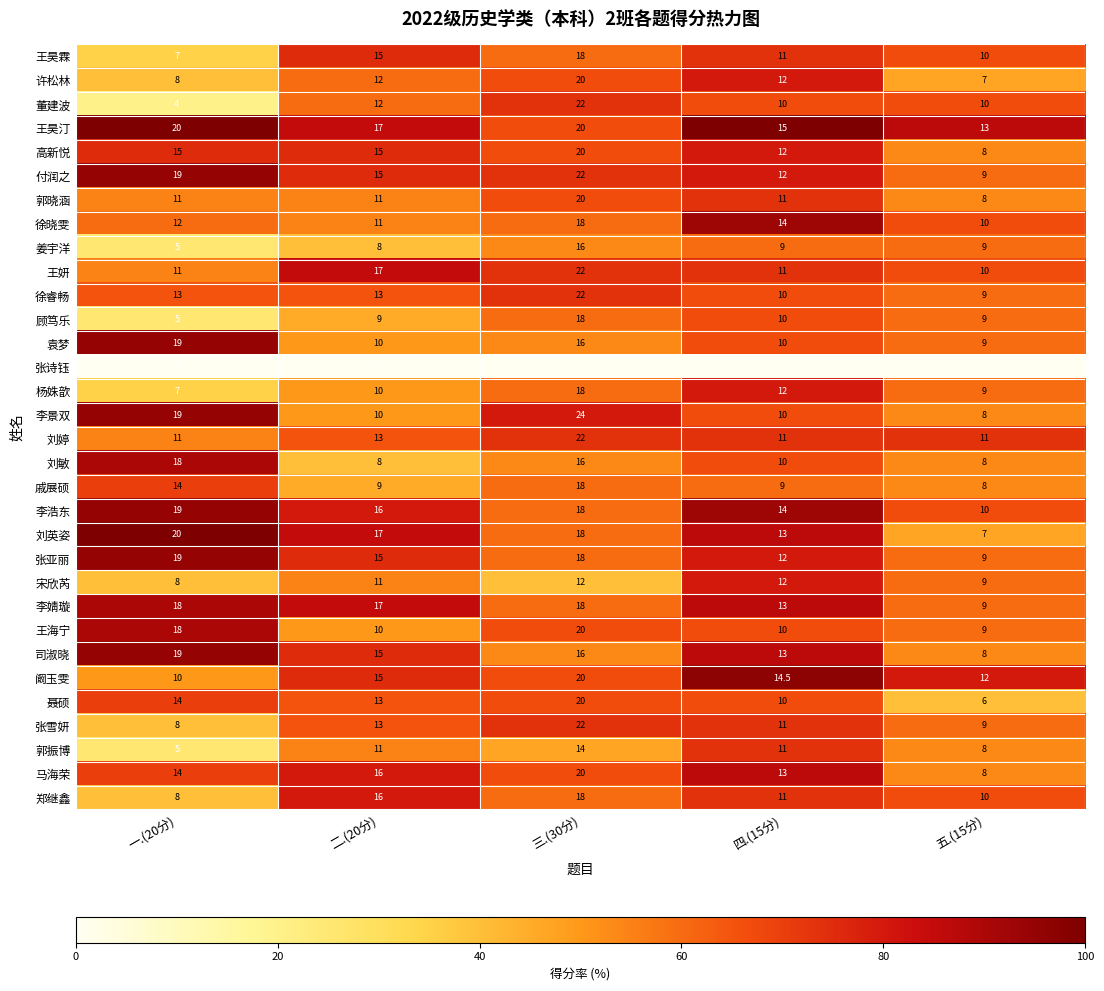

Rank the categories by 马海荣 value from lowest to highest.

五.(15分), 四.(15分), 一.(20分), 二.(20分), 三.(30分)